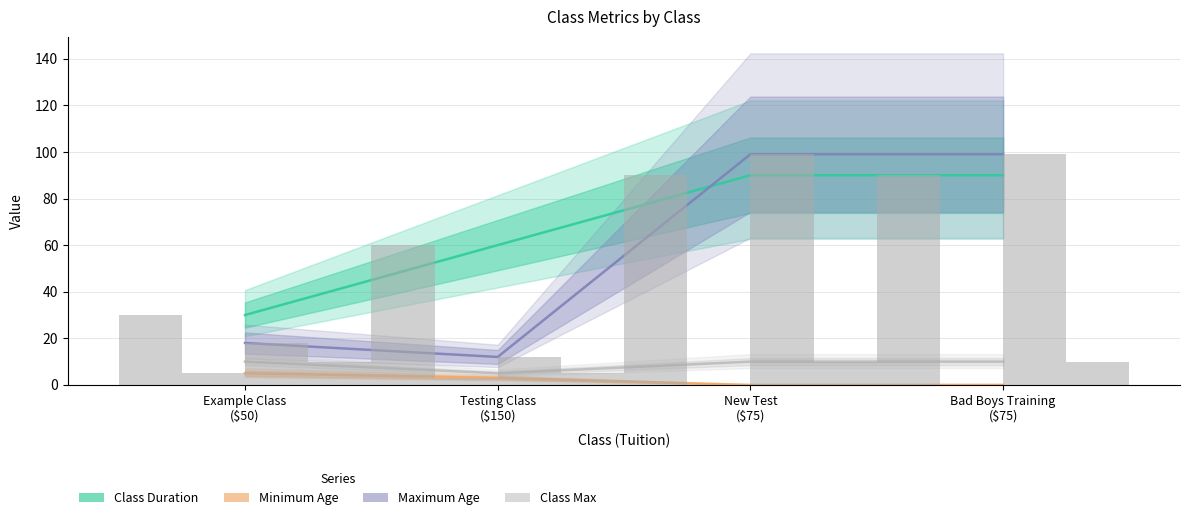

Reading left to right, list all the values displayed in this chart.

Class Duration: 30	60	90	90
Minimum Age: 5	3	0	0
Maximum Age: 18	12	99	99
Class Max: 10	5	10	10